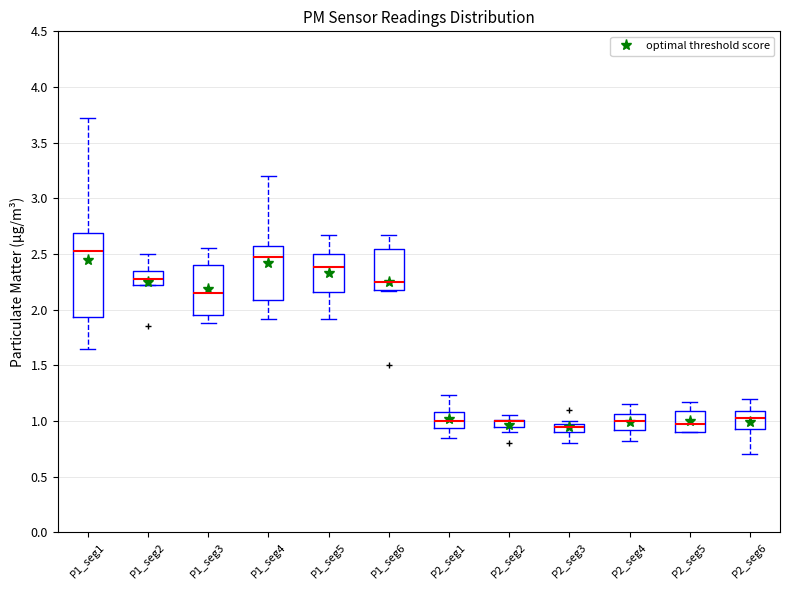

Comparing the boxes themselves (not the whiskers), which one is the tallest?

P1_seg1